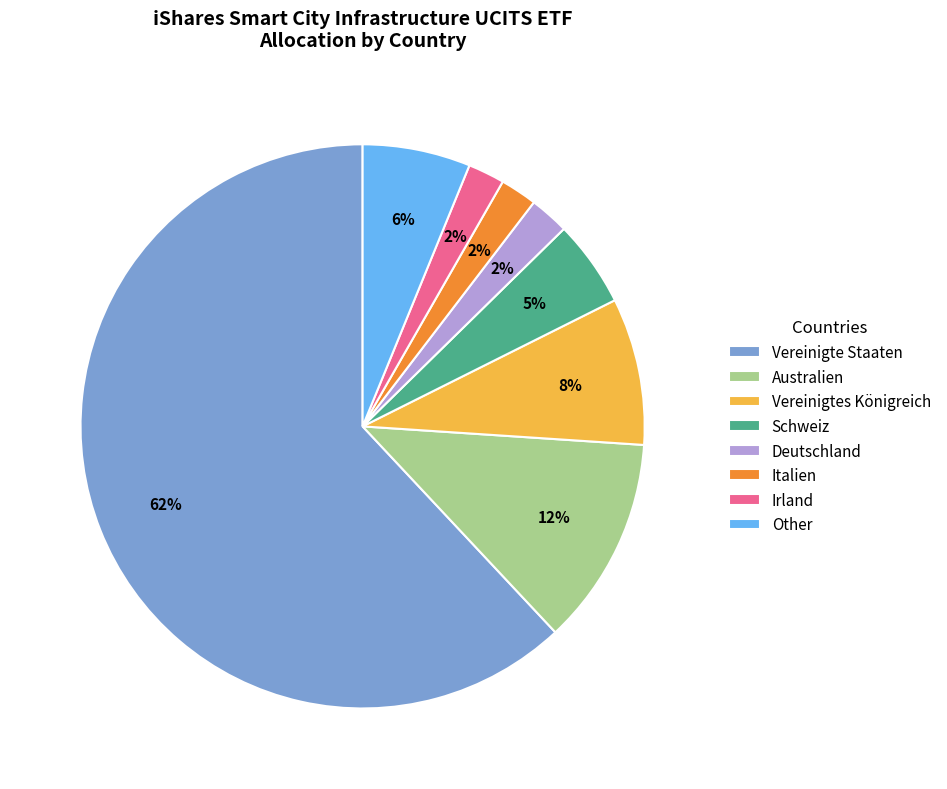

Do Irland and Vereinigtes Königreich together represent more than half of the pie?

No